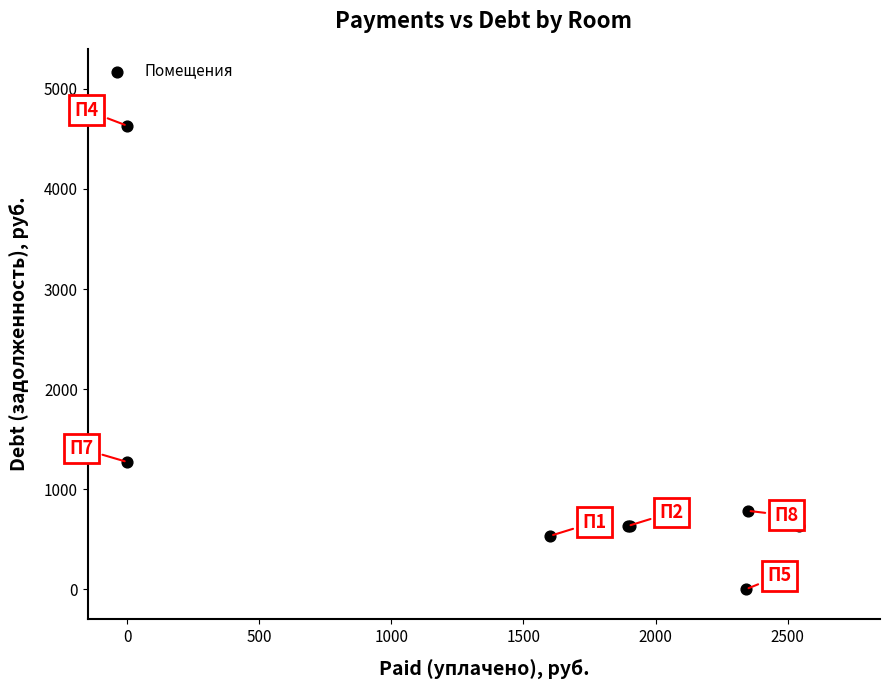

What Y value in the scatter plot is closest to 2315?

1270.9